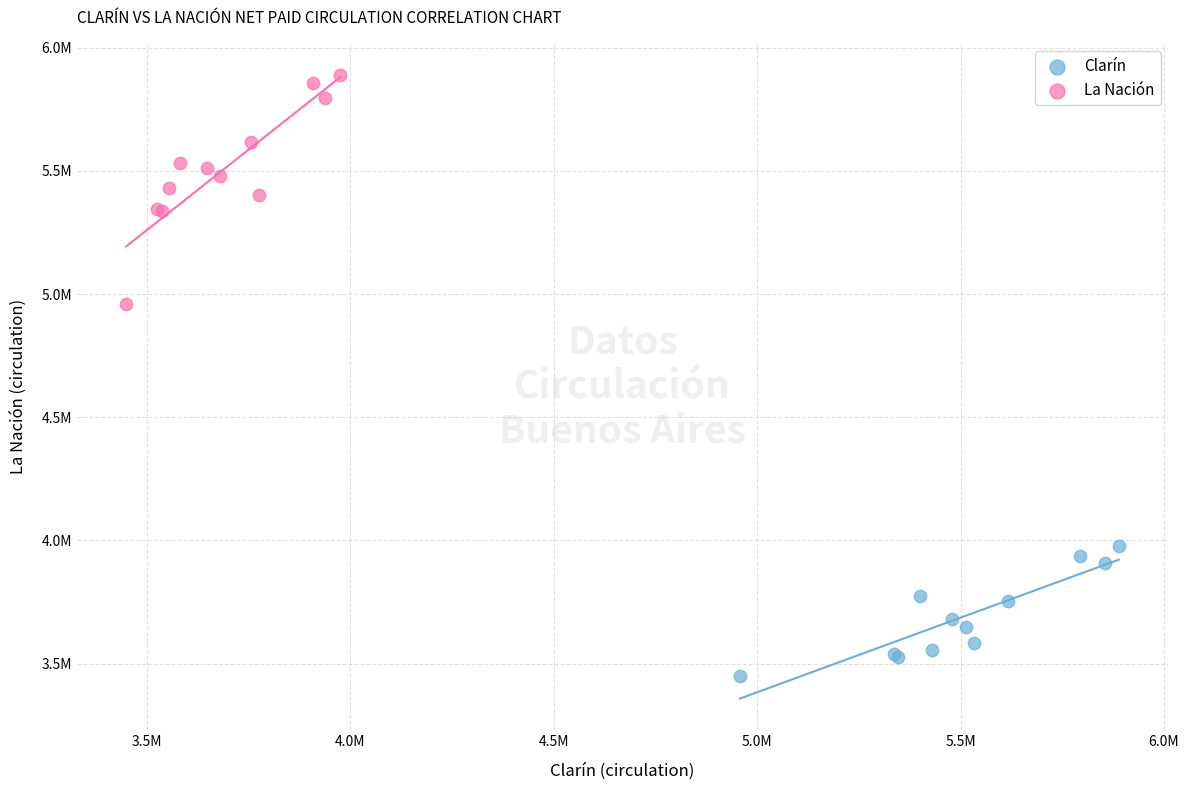

What are all the series names shown in the legend?

Clarín, La Nación